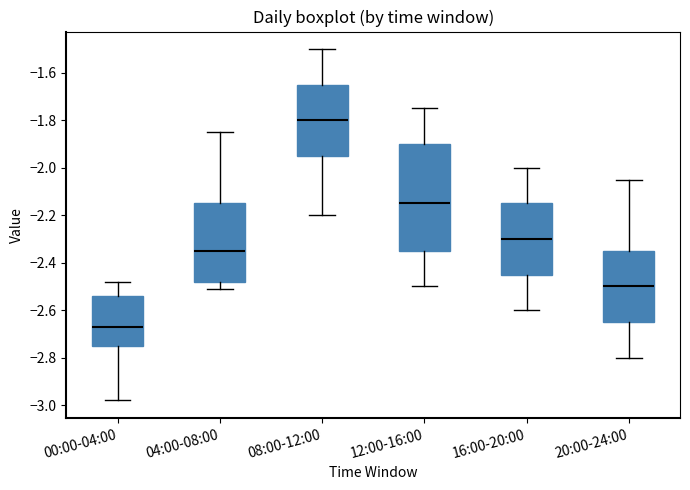

Reading left to right, read every box against the y-axis: the position of its median line, the range the box covers, and the ends of its whiskers. The values are not printed on the chart, so give them approximately, as read against the axis.

00:00-04:00: median -2.66, box -2.74 to -2.54, whiskers -2.98 to -2.48
04:00-08:00: median -2.34, box -2.48 to -2.14, whiskers -2.50 to -1.84
08:00-12:00: median -1.80, box -1.94 to -1.64, whiskers -2.20 to -1.50
12:00-16:00: median -2.14, box -2.34 to -1.90, whiskers -2.50 to -1.74
16:00-20:00: median -2.30, box -2.44 to -2.14, whiskers -2.60 to -2.00
20:00-24:00: median -2.50, box -2.64 to -2.34, whiskers -2.80 to -2.04